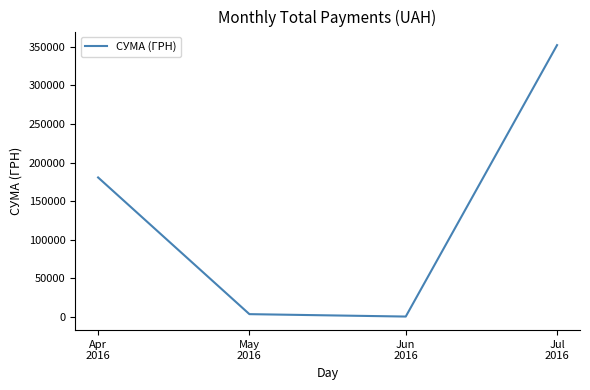

True or false: the data has more than 2 interior local peaks.

False